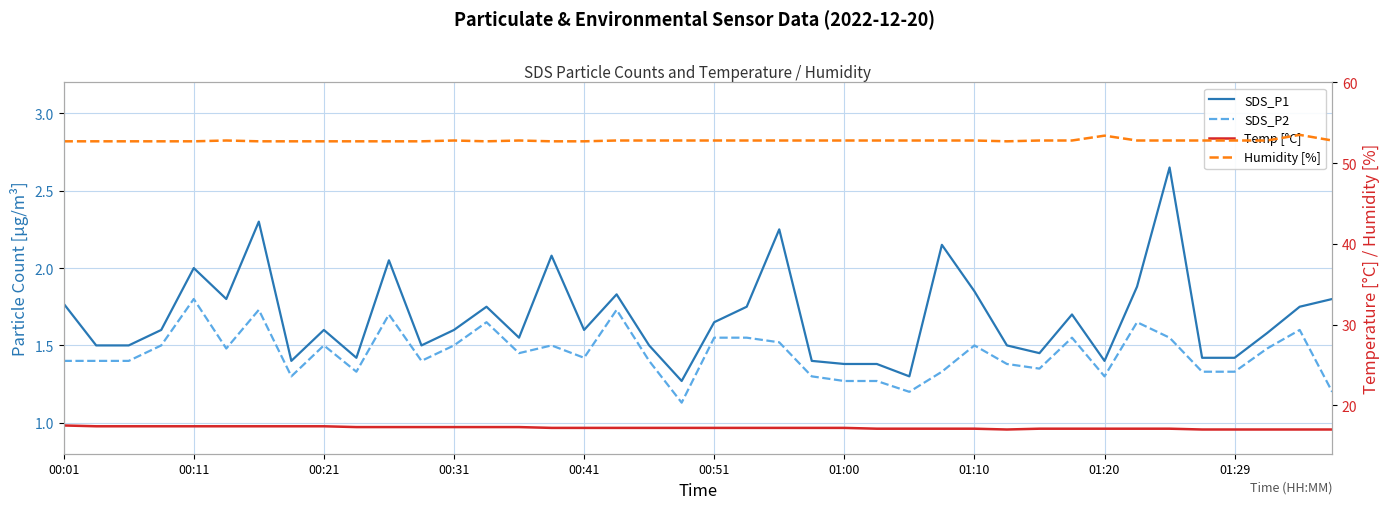

Reading right to left, extract all data points from this chart.

SDS_P1: 1.8	1.8	1.6	1.4	1.4	2.6	1.9	1.4	1.7	1.4	1.5	1.9	2.1	1.3	1.4	1.4	1.4	2.2	1.8	1.6	1.3	1.5	1.8	1.6	2.1	1.6	1.8	1.6	1.5	2.0	1.4	1.6	1.4	2.3	1.8	2.0	1.6	1.5	1.5	1.8
SDS_P2: 1.2	1.6	1.5	1.3	1.3	1.6	1.6	1.3	1.6	1.4	1.4	1.5	1.3	1.2	1.3	1.3	1.3	1.5	1.6	1.6	1.1	1.4	1.7	1.4	1.5	1.4	1.6	1.5	1.4	1.7	1.3	1.5	1.3	1.7	1.5	1.8	1.5	1.4	1.4	1.4
Temp [°C]: 17.0	17.0	17.0	17.0	17.0	17.1	17.1	17.1	17.1	17.1	17.0	17.1	17.1	17.1	17.1	17.2	17.2	17.2	17.2	17.2	17.2	17.2	17.2	17.2	17.2	17.3	17.3	17.3	17.3	17.3	17.3	17.4	17.4	17.4	17.4	17.4	17.4	17.4	17.4	17.5
Humidity [%]: 52.8	53.5	52.8	52.8	52.8	52.8	52.8	53.4	52.8	52.8	52.7	52.8	52.8	52.8	52.8	52.8	52.8	52.8	52.8	52.8	52.8	52.8	52.8	52.7	52.7	52.8	52.7	52.8	52.7	52.7	52.7	52.7	52.7	52.7	52.8	52.7	52.7	52.7	52.7	52.7